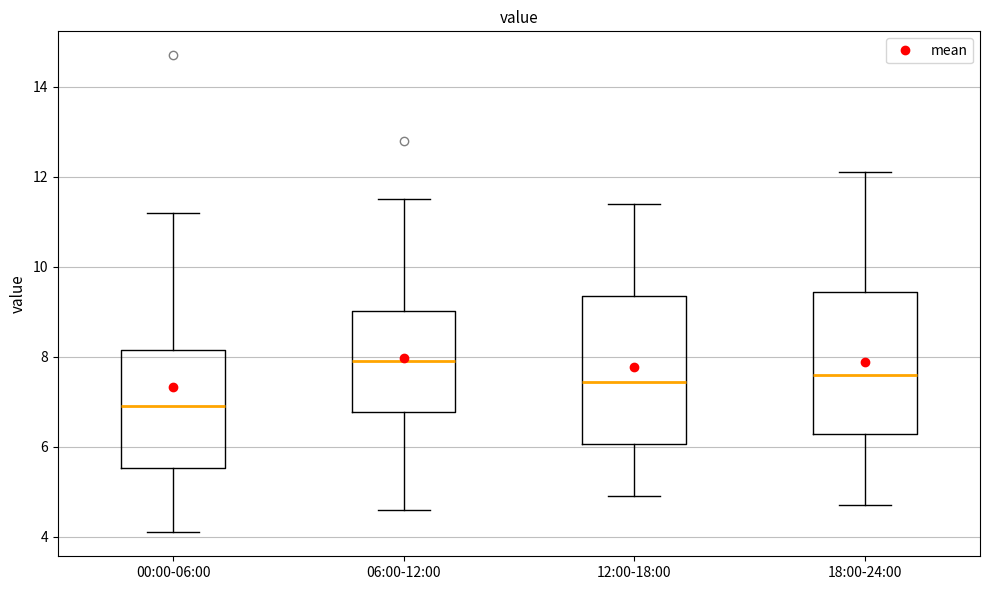

Which box has the highest median line?

06:00-12:00